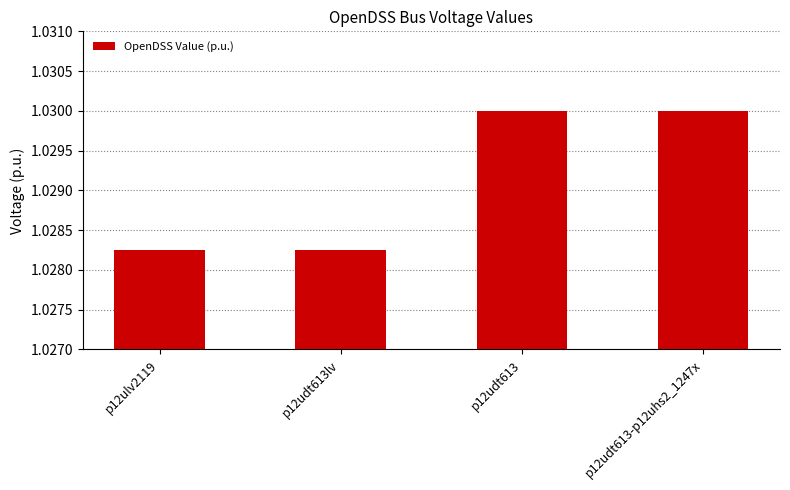

Count the values in the range 1 to 2.

4